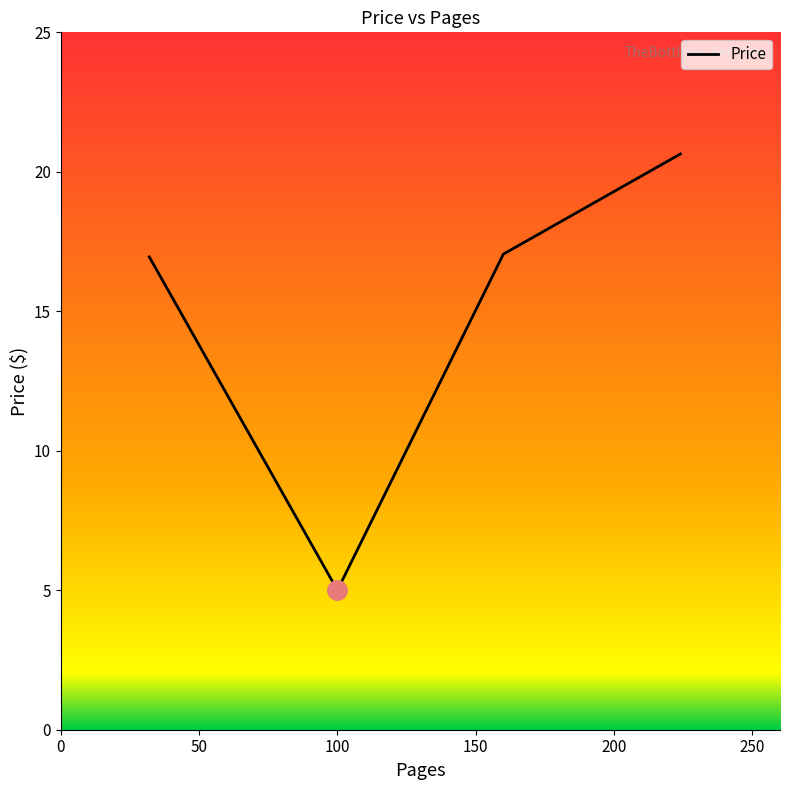

True or false: the data has more than 0 interior local peaks.

False